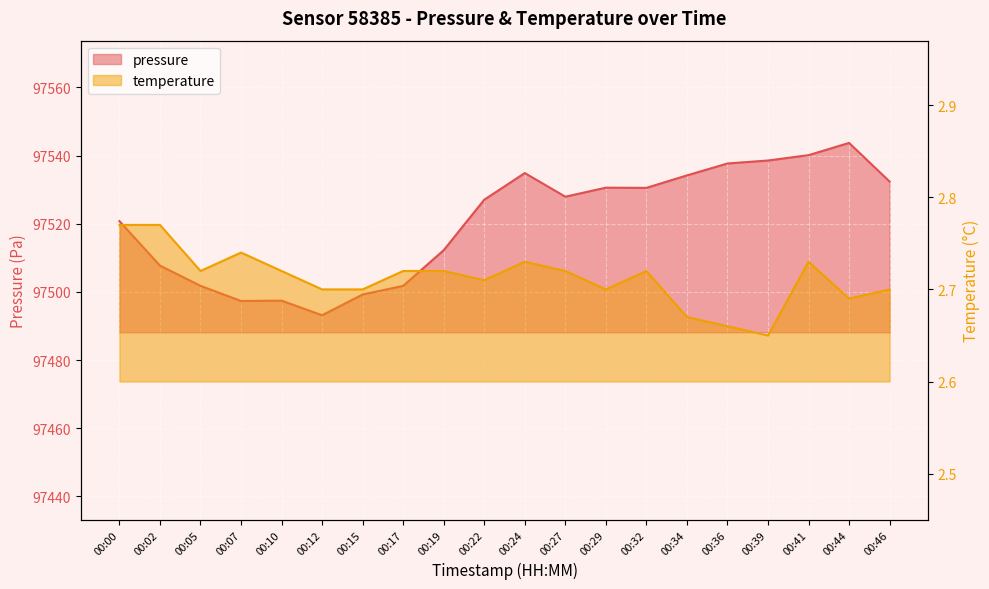

Read the pressure value at 00:10.

97497.4